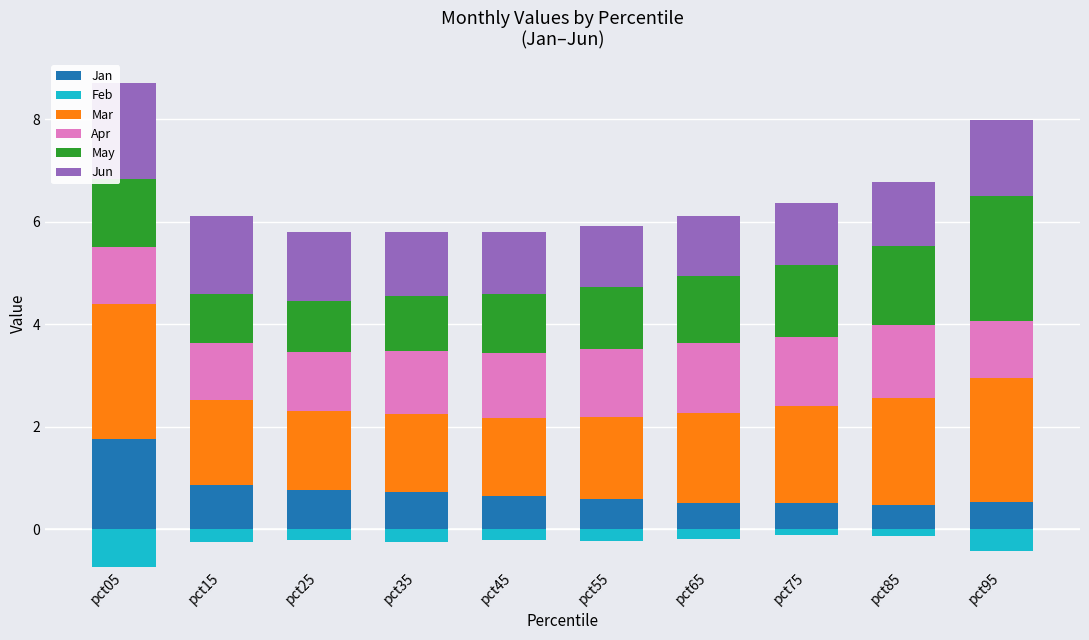

What is the difference between the maximum and minimum values in the Jan series?

1.3